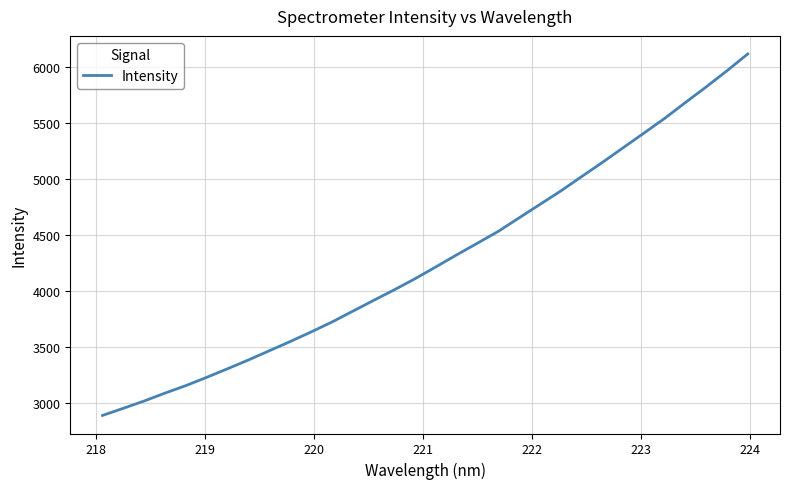

What is the difference between the maximum and minimum values?

3229.8